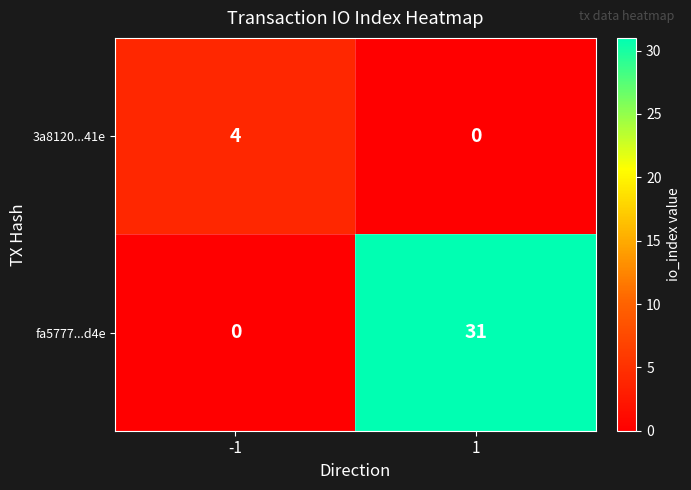

Which series has the largest total across all categories?

fa5777...d4e